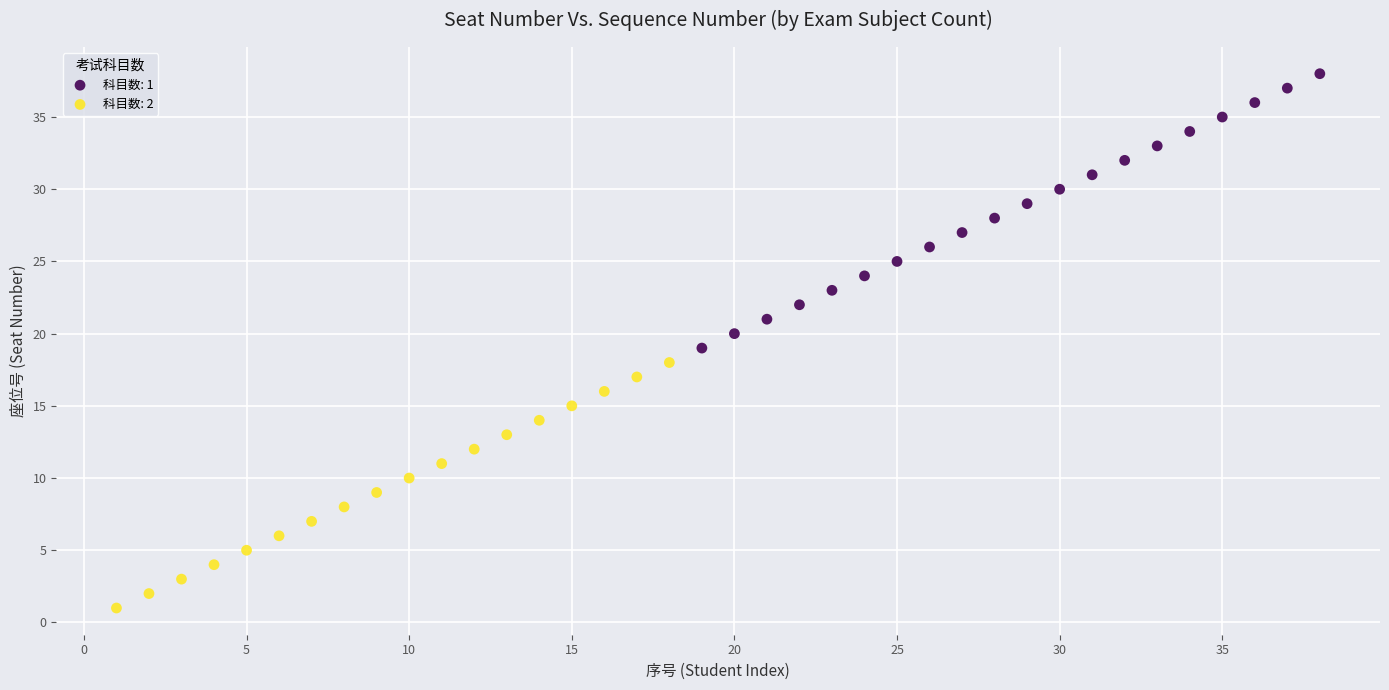

Which series contains the highest Y value?

科目数: 1